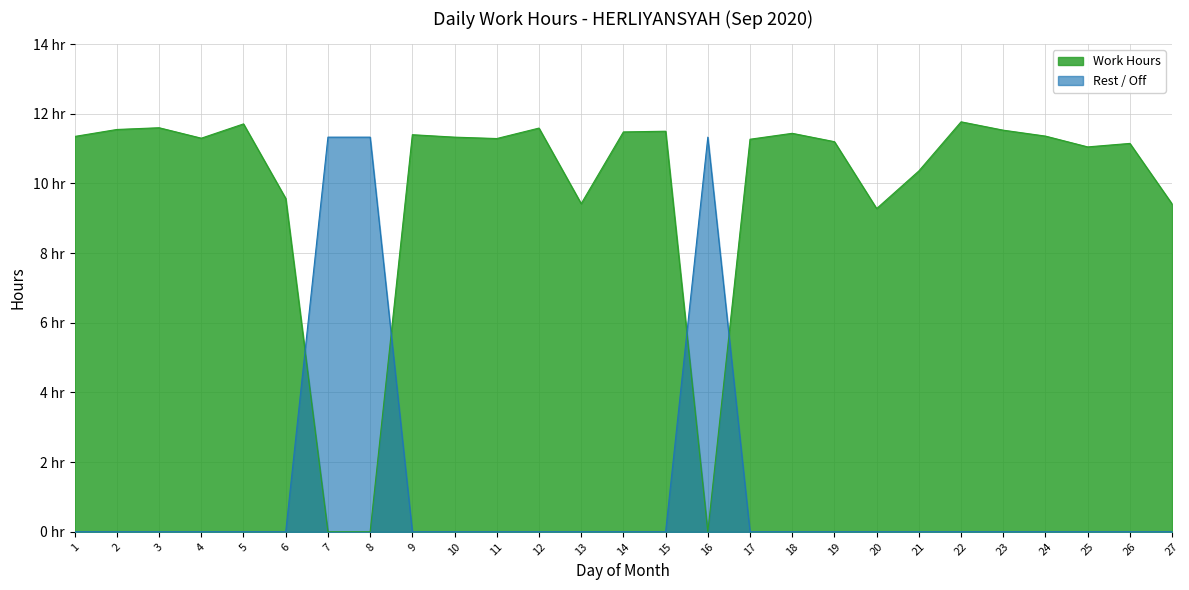

Is the value of Work Hours at 3 greater than the value of Rest / Off at 6?

Yes